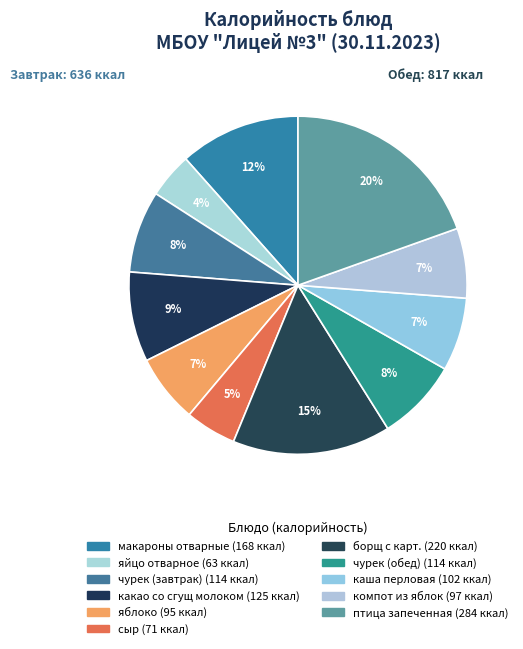

Is it true that каша перловая is 7% of the pie?

True